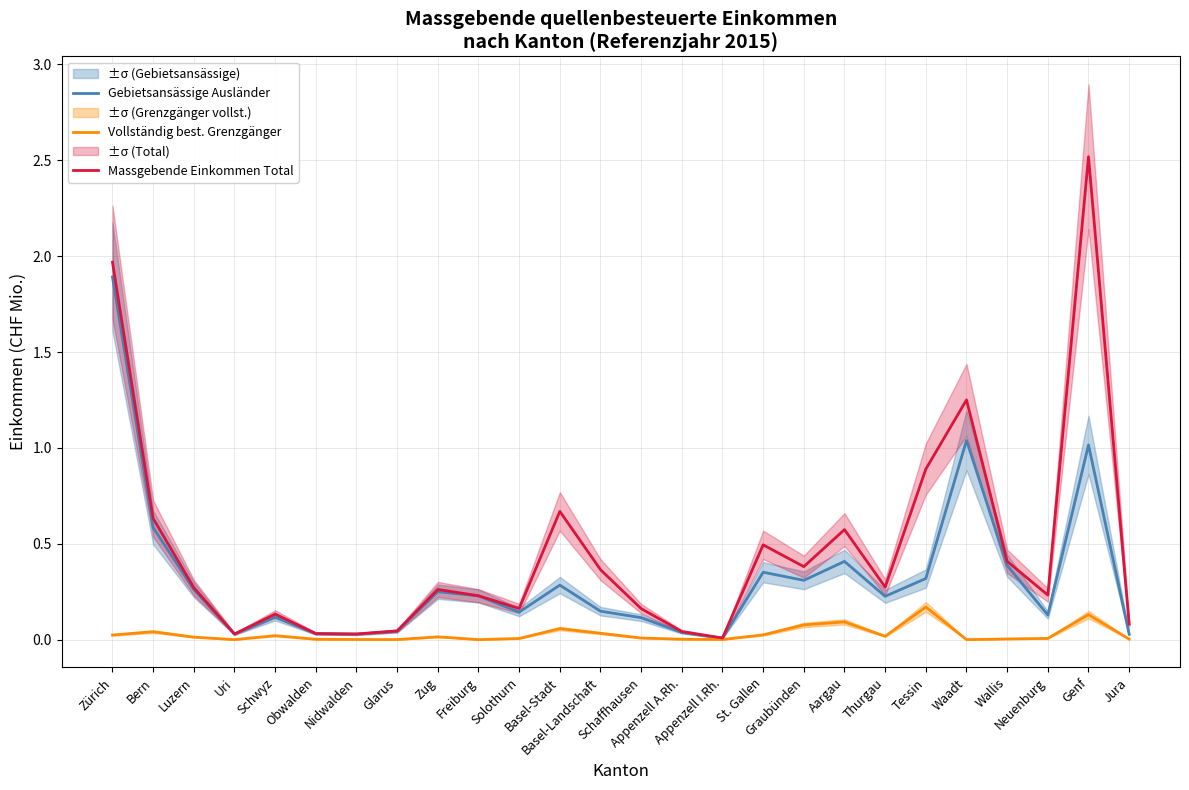

How many interior local peaks does the Gebietsansässige Ausländer series have?

7